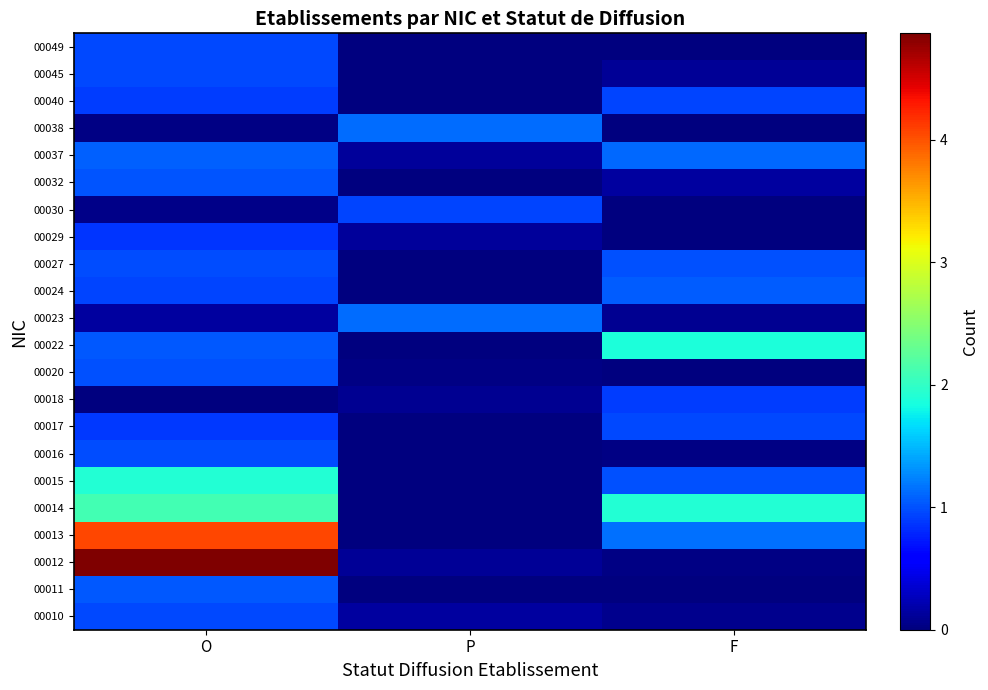

Rank the series by their maximum value, from highest to lowest.

00012, 00013, 00014, 00015, 00022, 00023, 00038, 00037, 00024, 00011, 00032, 00020, 00027, 00016, 00045, 00010, 00017, 00049, 00040, 00030, 00018, 00029